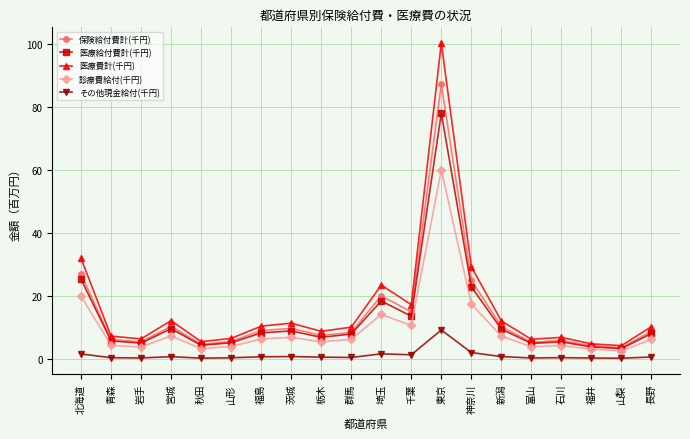

Is the value of 保険給付費計(千円) at 群馬 greater than the value of 医療給付費計(千円) at 山形?

Yes